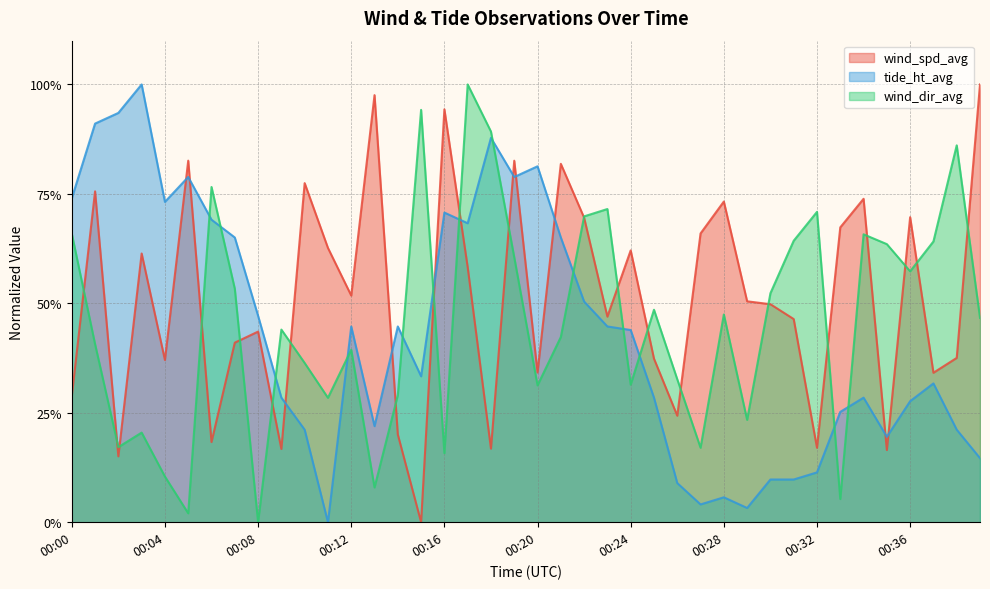

Which series ends up on top after the final intersection of wind_spd_avg and tide_ht_avg?

wind_spd_avg